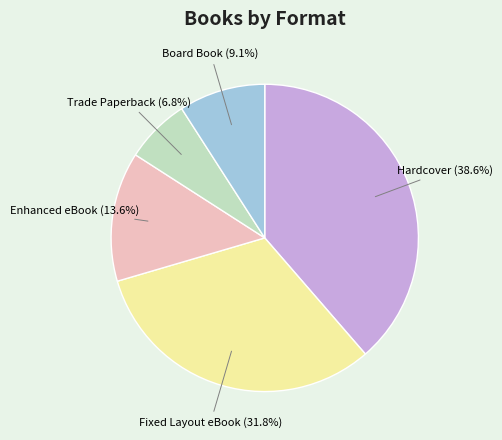

Is there any slice that represents more than half of the pie?

No